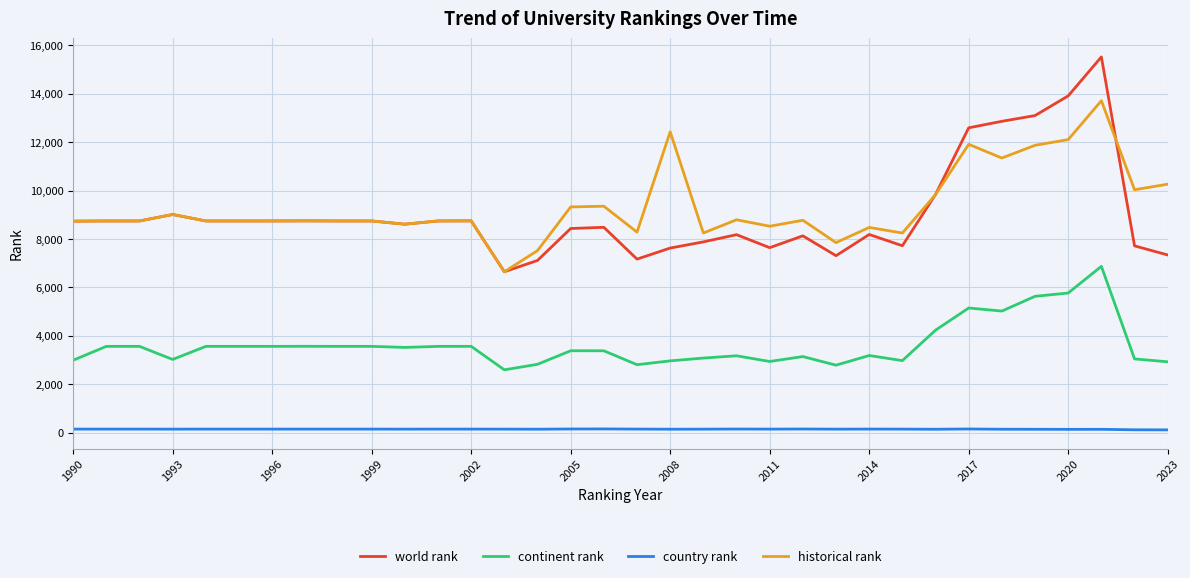

What is the sum of all historical rank values?

317376.5